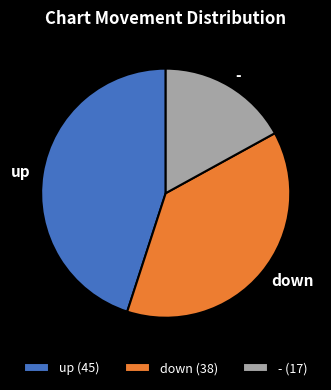

Is it true that up is 45% of the pie?

True